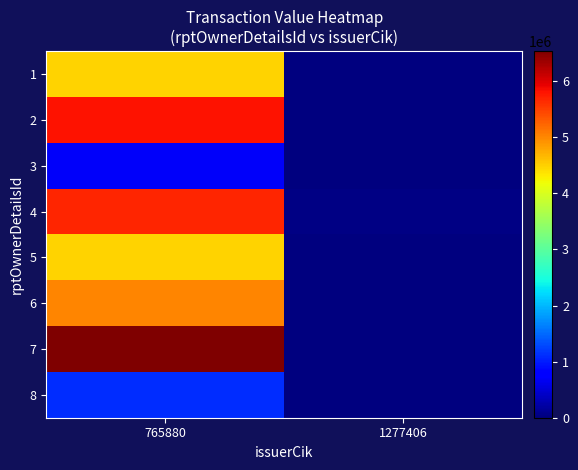

Which label corresponds to the largest value in the chart?

765880